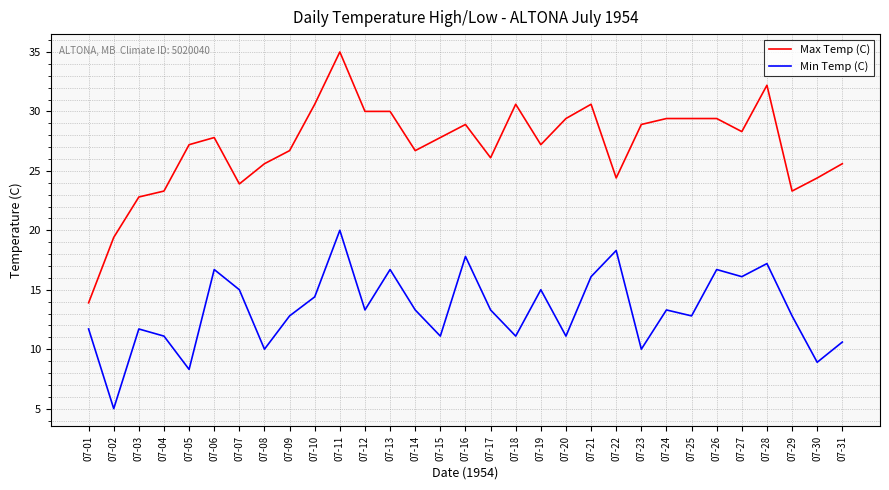

Which series changed the most between 07-04 and 07-10?

Max Temp (C)